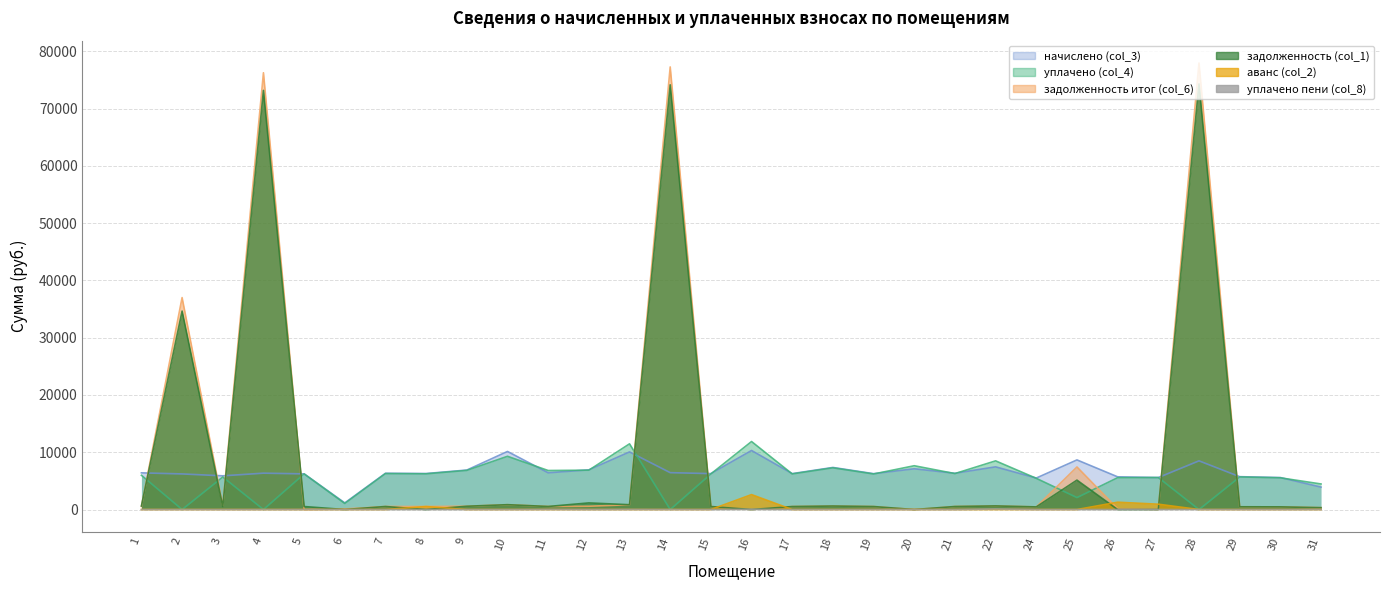

How many values in the уплачено пени (col_8) series exceed 0?

8